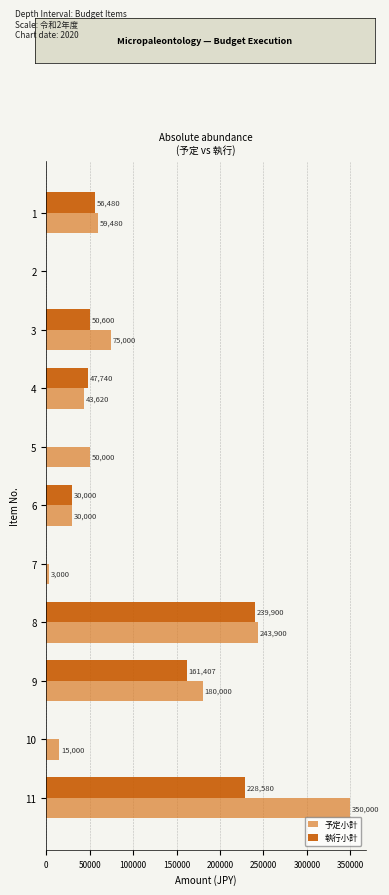

How many 執行小計 values are between 0 and 161407?

9